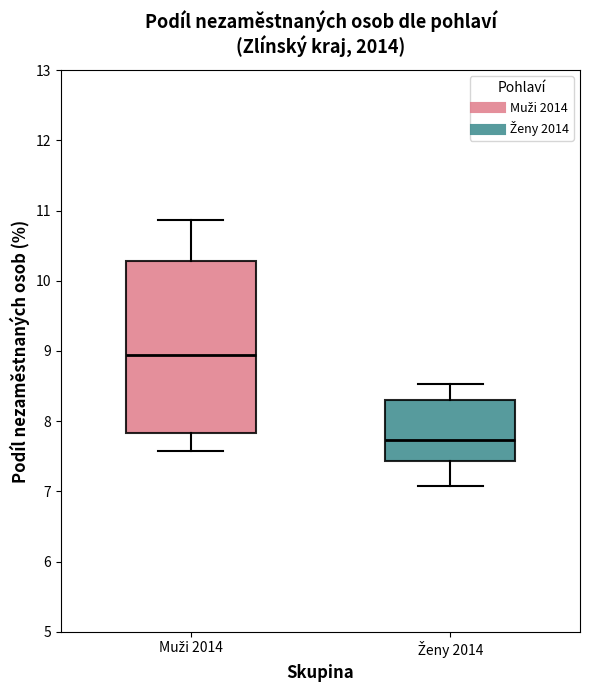

Where is the lower edge of the box for Ženy 2014 on the y-axis? The values are not printed on the chart, so give them approximately, as read against the axis.

7.4